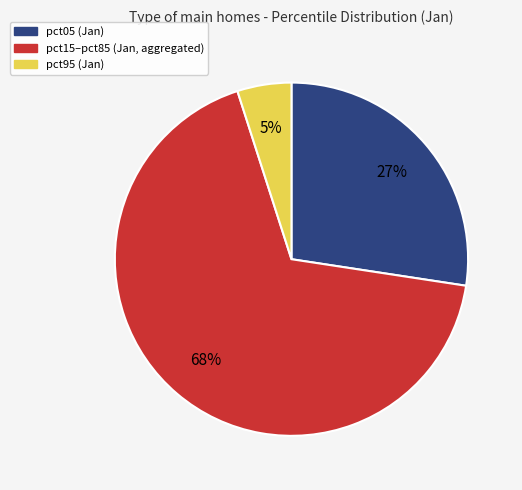

To the nearest percent, what is the average slice percentage?

33%